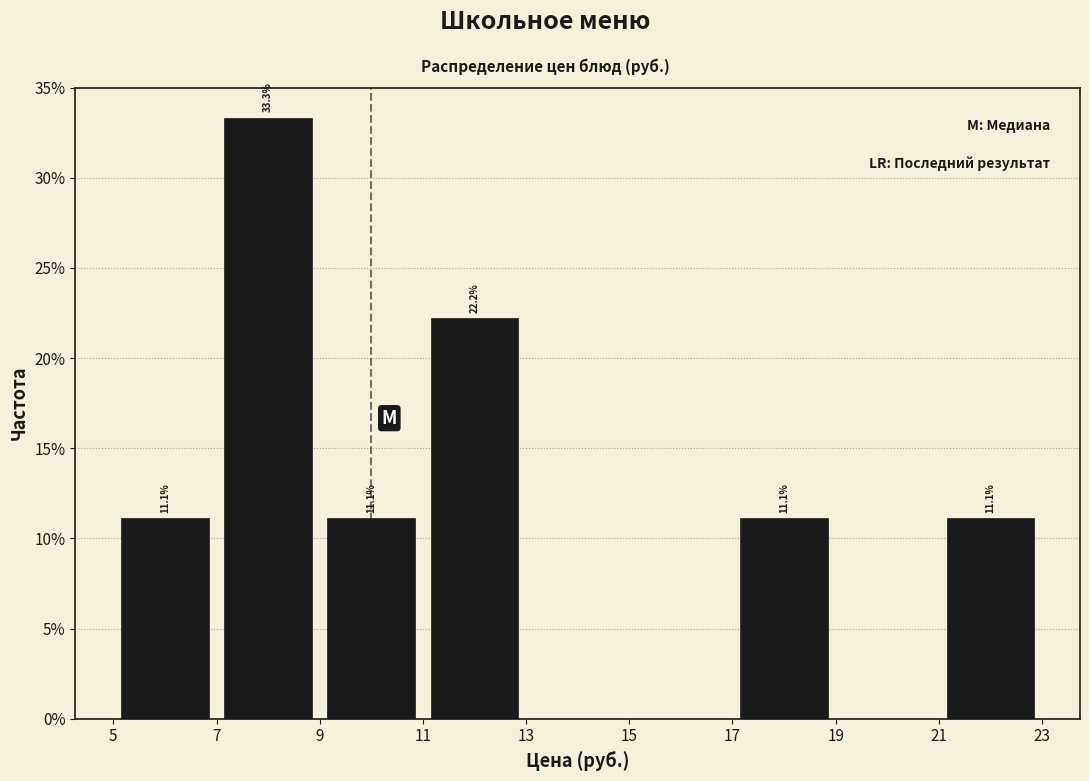

Over which range of the x-axis is the bar tallest?

7 to 9